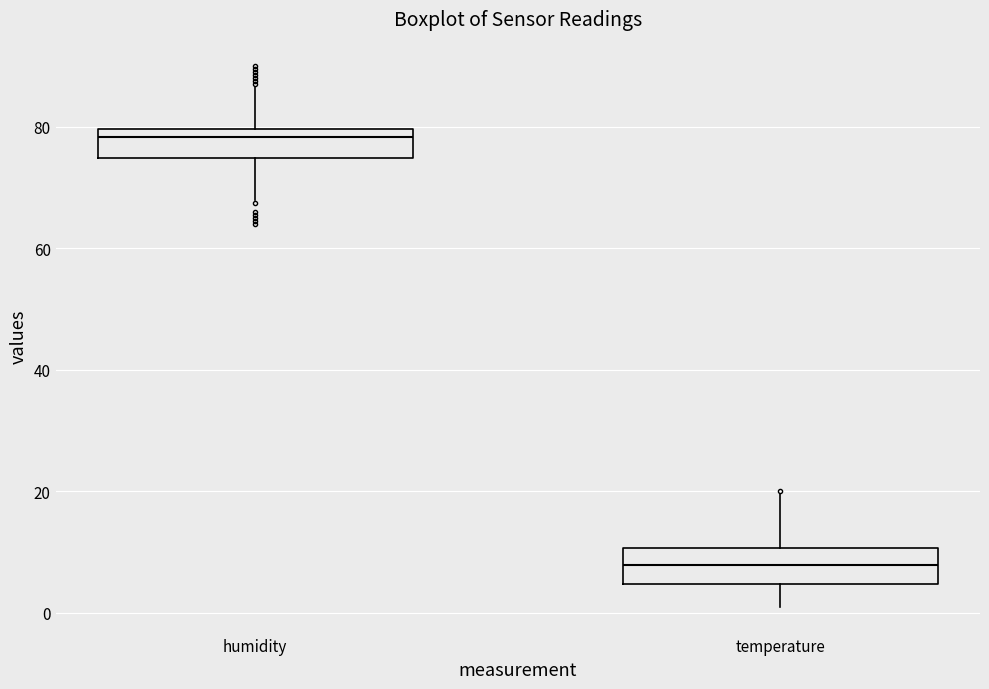

Reading left to right, read every box against the y-axis: the position of its median line, the range the box covers, and the ends of its whiskers. The values are not printed on the chart, so give them approximately, as read against the axis.

humidity: median 78, box 74 to 80, whiskers 68 to 86
temperature: median 8, box 4 to 10, whiskers 2 to 20